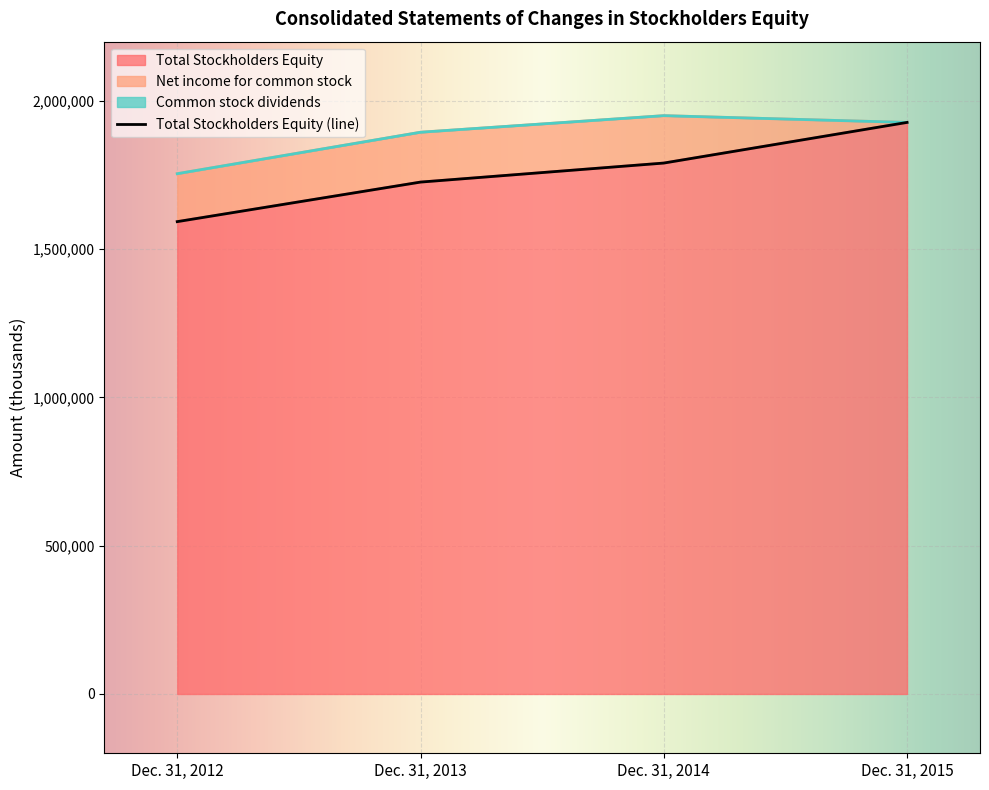

Which series changed the most between Dec. 31, 2013 and Dec. 31, 2015?

Total Stockholders Equity